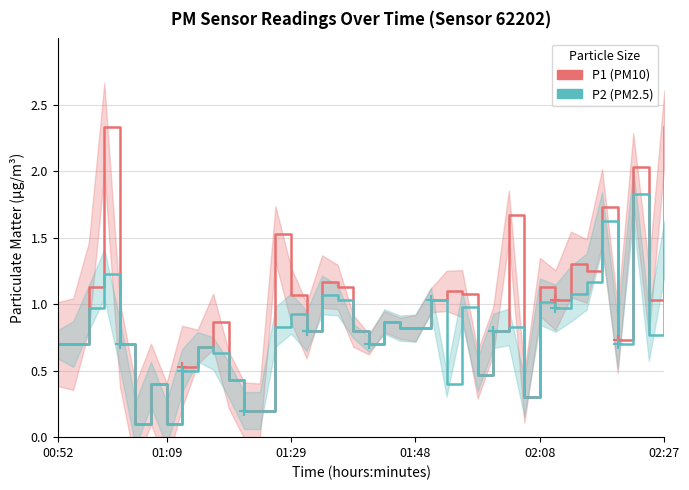

Which series has the largest total across all categories?

P1